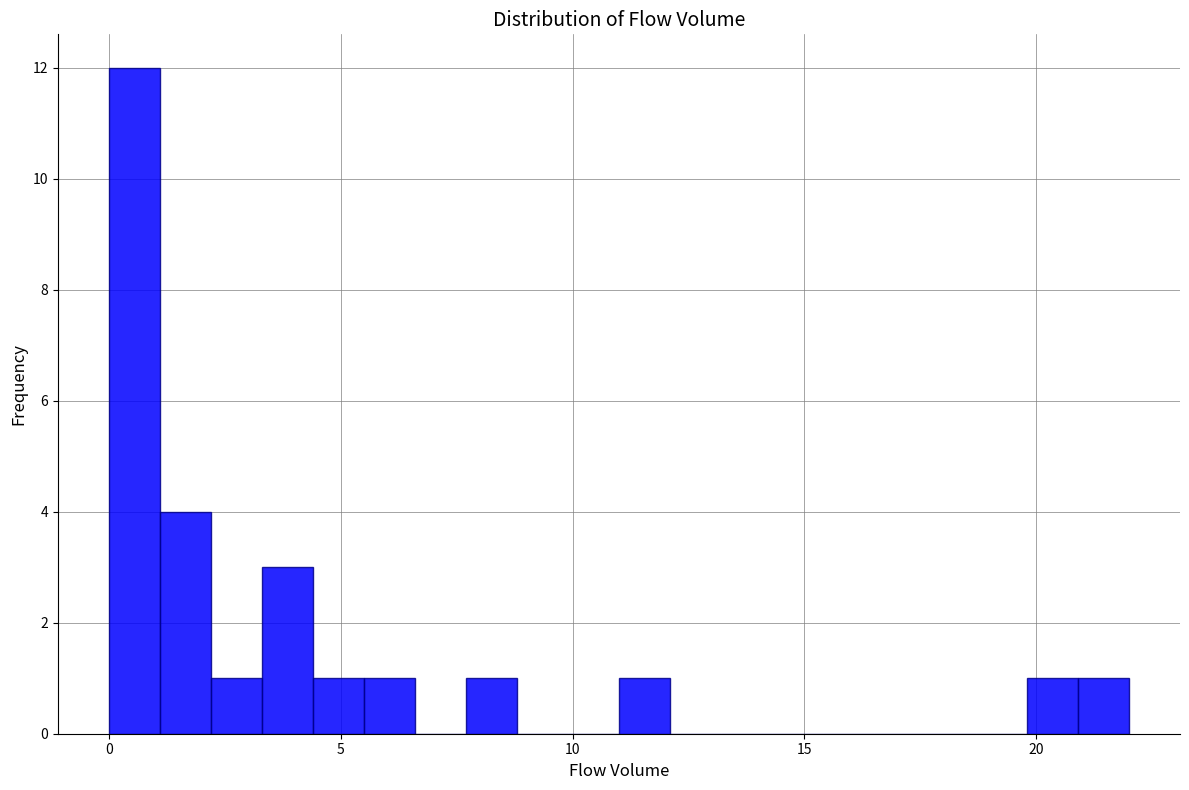

Read against the x-axis, roughly where is the centre of the tallest bar?

0.5